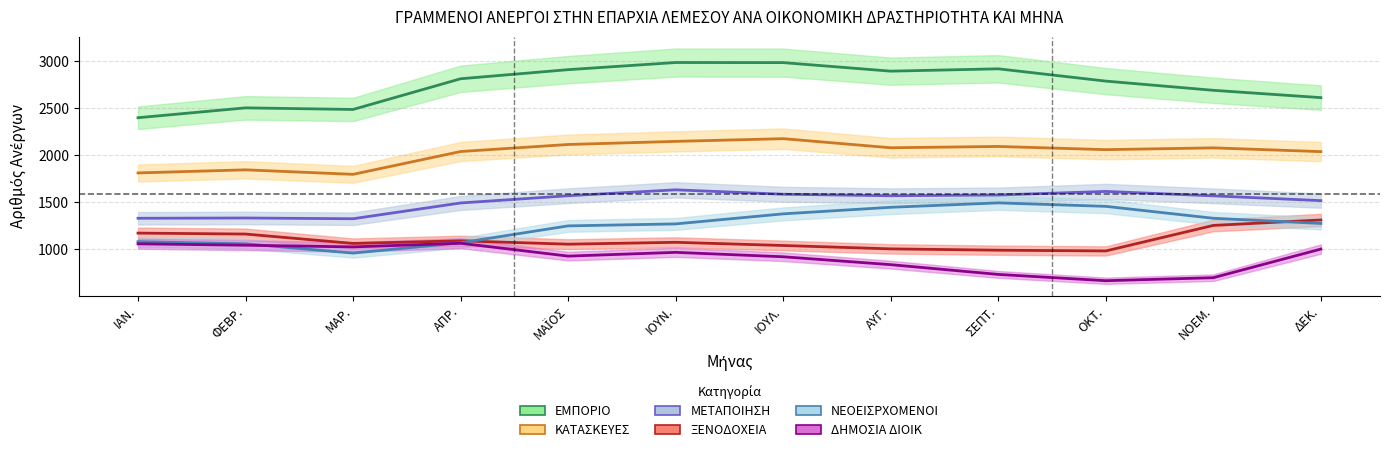

True or false: ΕΜΠΟΡΙΟ and ΞΕΝΟΔΟΧΕΙΑ cross at least once.

False